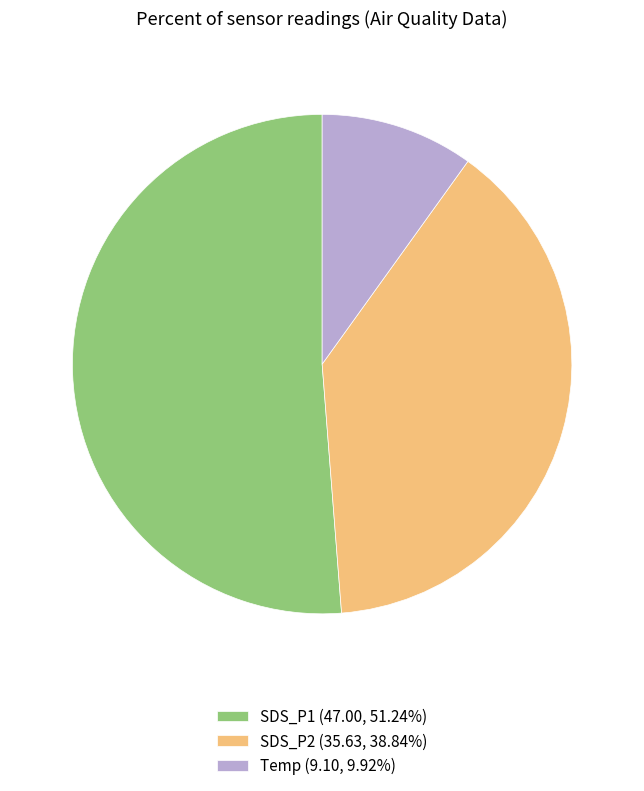

Approximately how many times larger is the value at SDS_P1 (47.00, 51.24%) compared to SDS_P2 (35.63, 38.84%)?

1.3